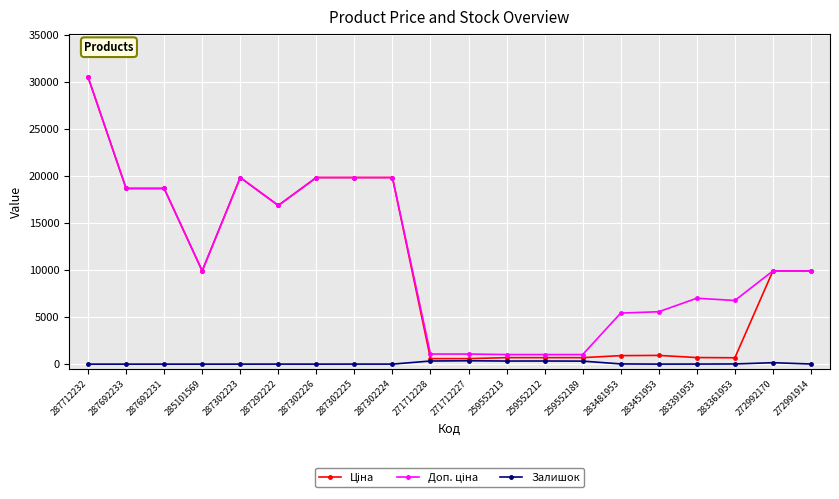

What is the total value across all series at 287302226?

39663.1